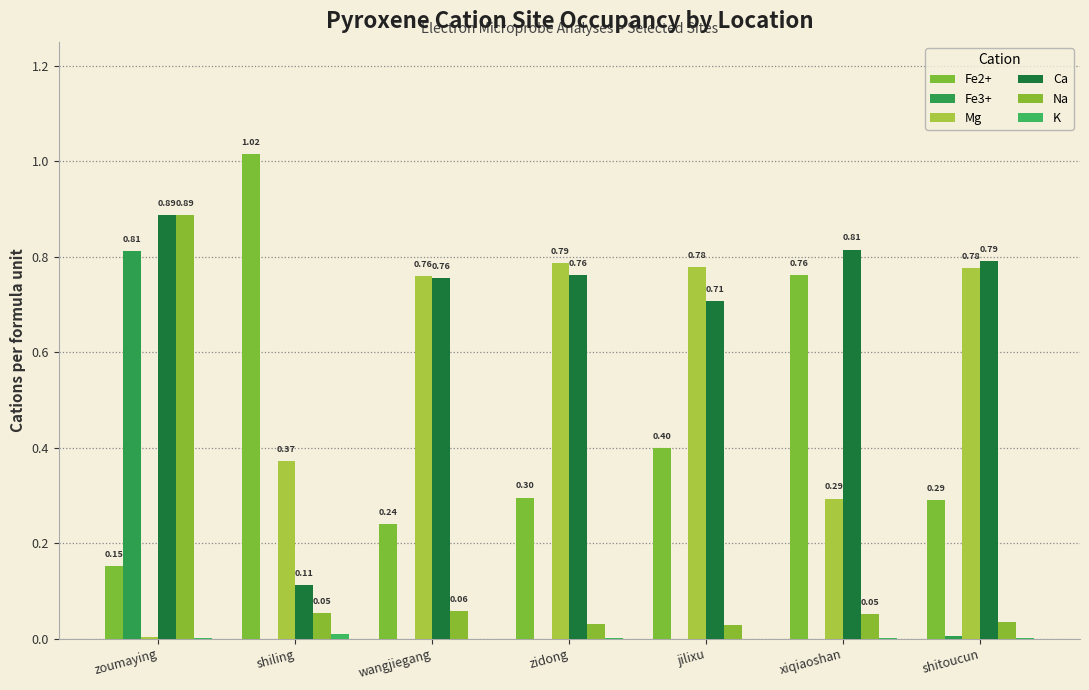

Which series changed the most between zoumaying and wangjiegang?

Na